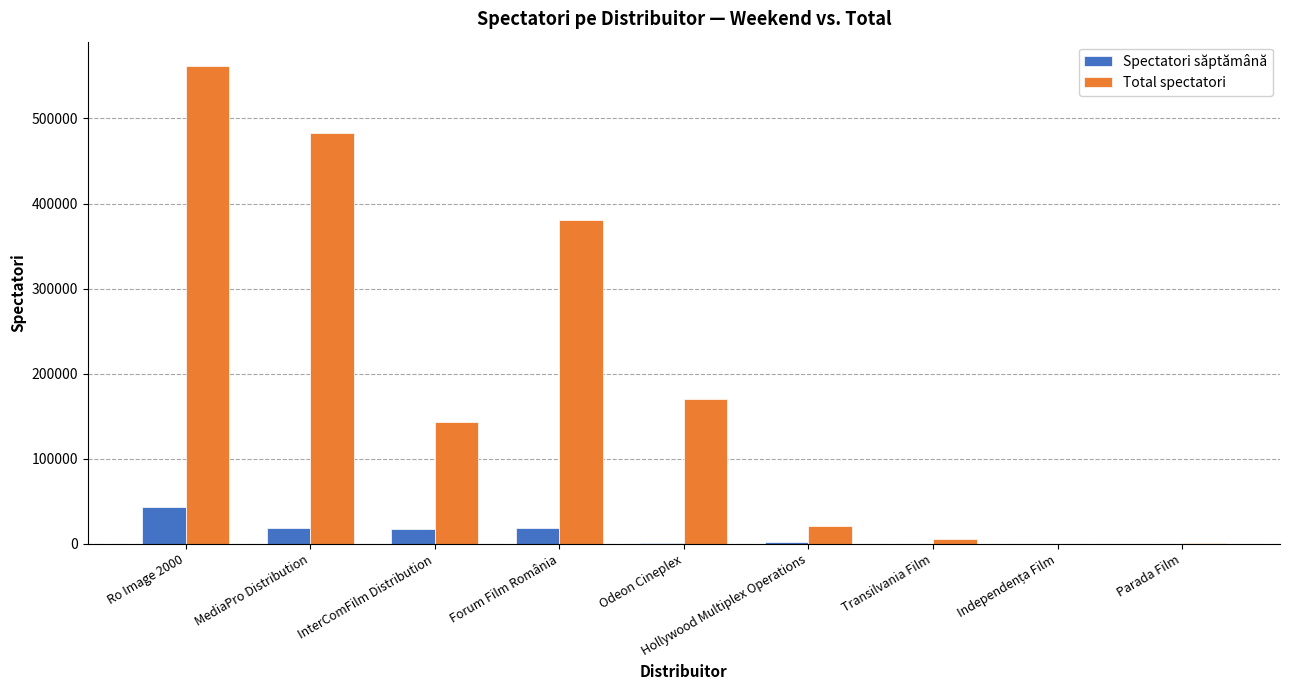

What is the sum of all Total spectatori values?

1768121